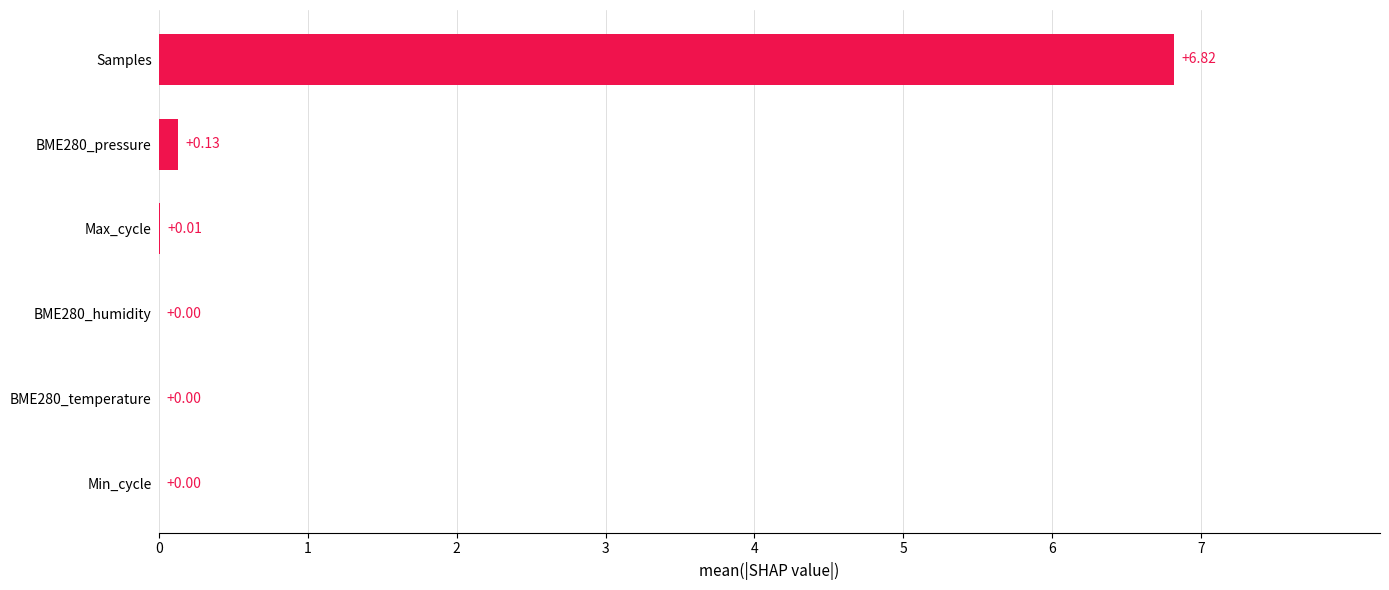

What is the sum of all values?

7.0